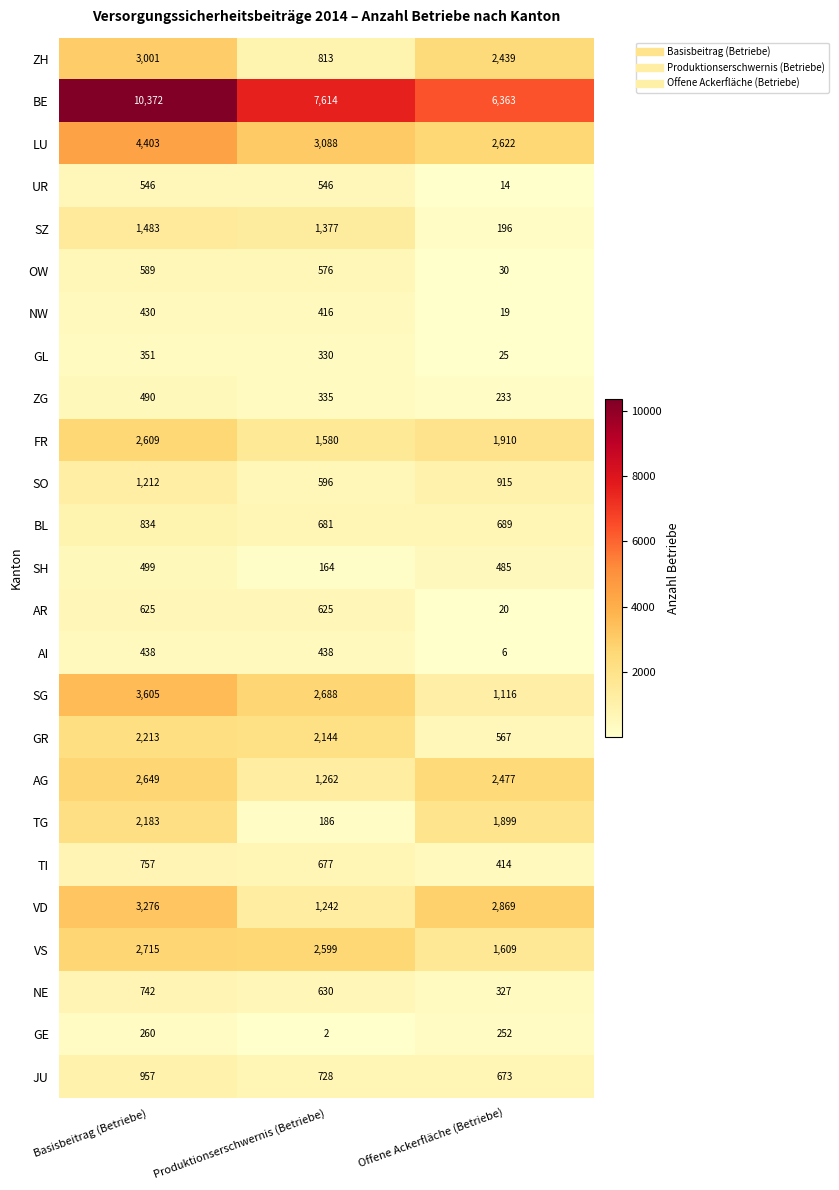

Where is ZH nearest to the value 1907?

Offene Ackerfläche (Betriebe)